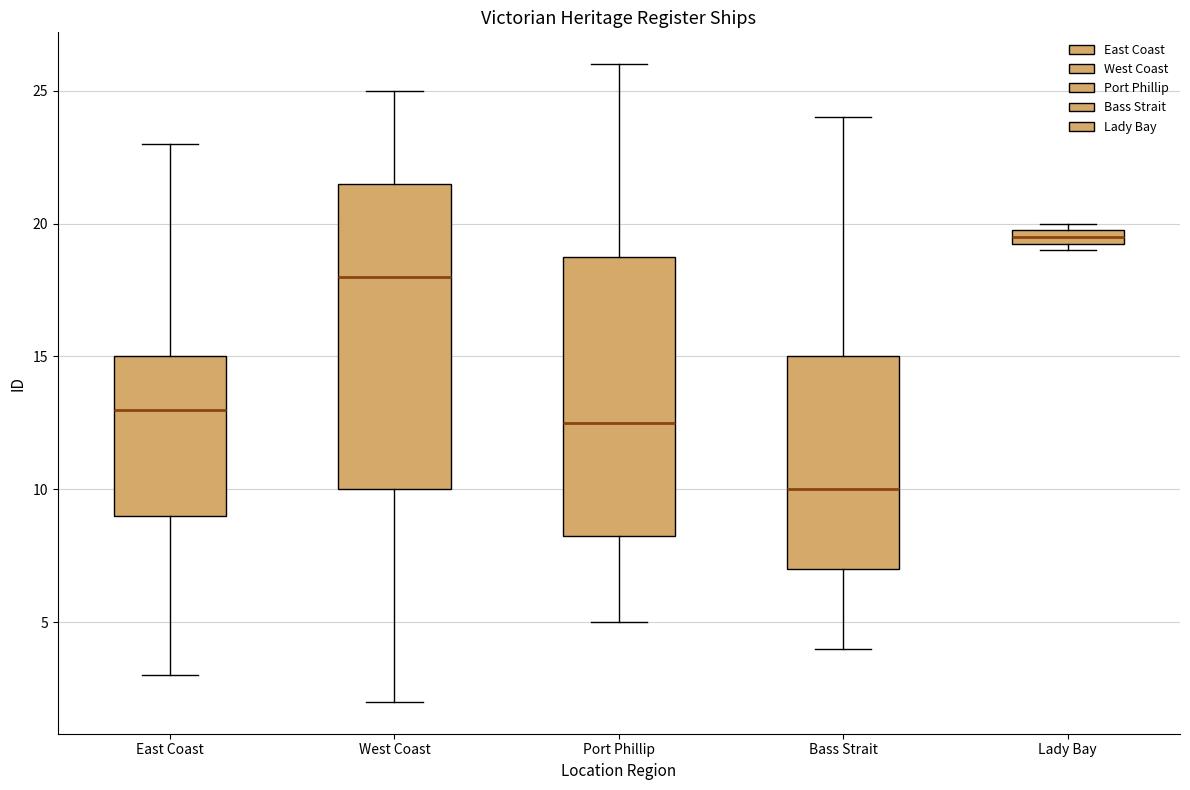

Where does the upper whisker of the box for Bass Strait end on the y-axis? The values are not printed on the chart, so give them approximately, as read against the axis.

24.0